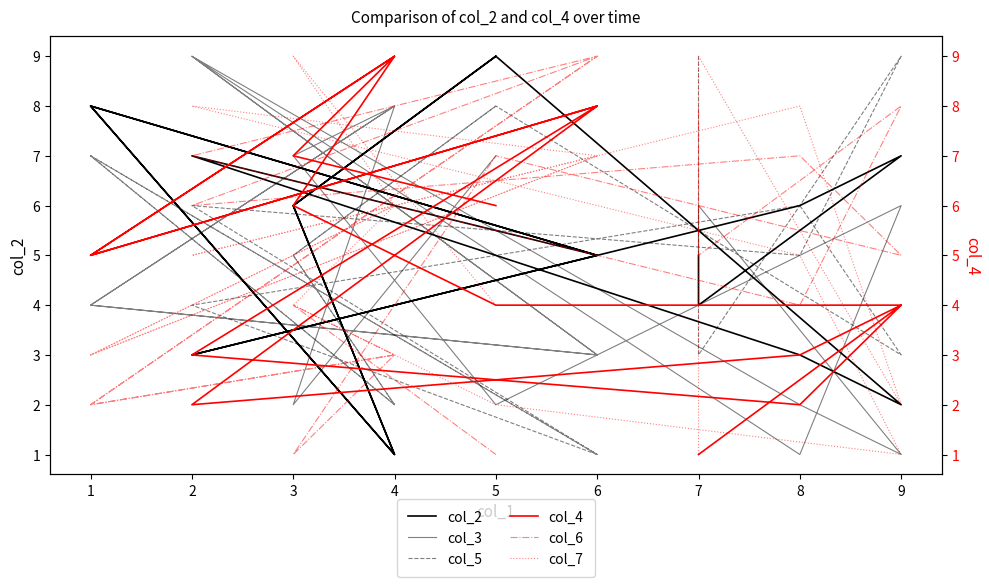

What is the value of the col_4 point at the 14th from the left?

2